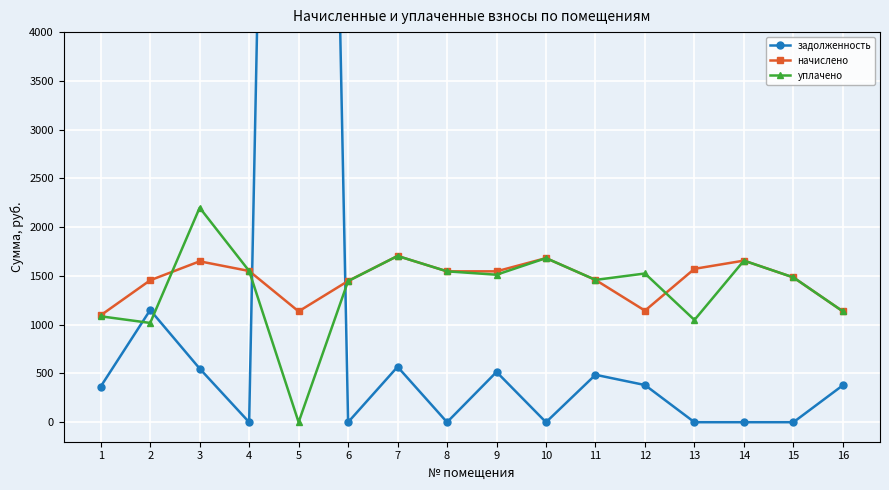

The начислено series shows 787.0 at 13. True or false?

False